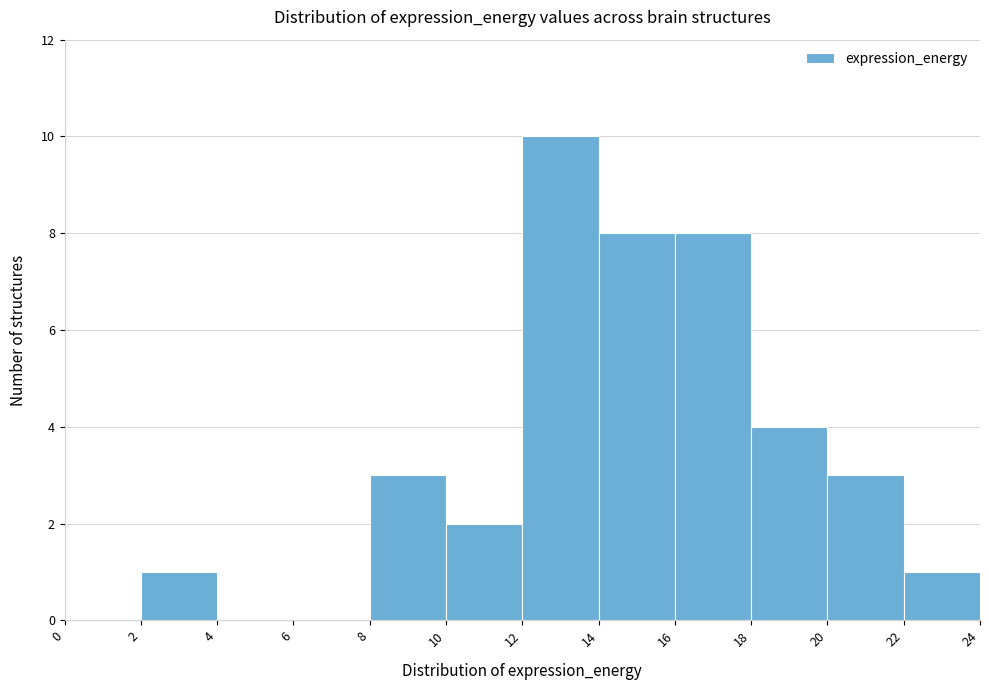

Which range on the x-axis has the tallest bar?

12 to 14